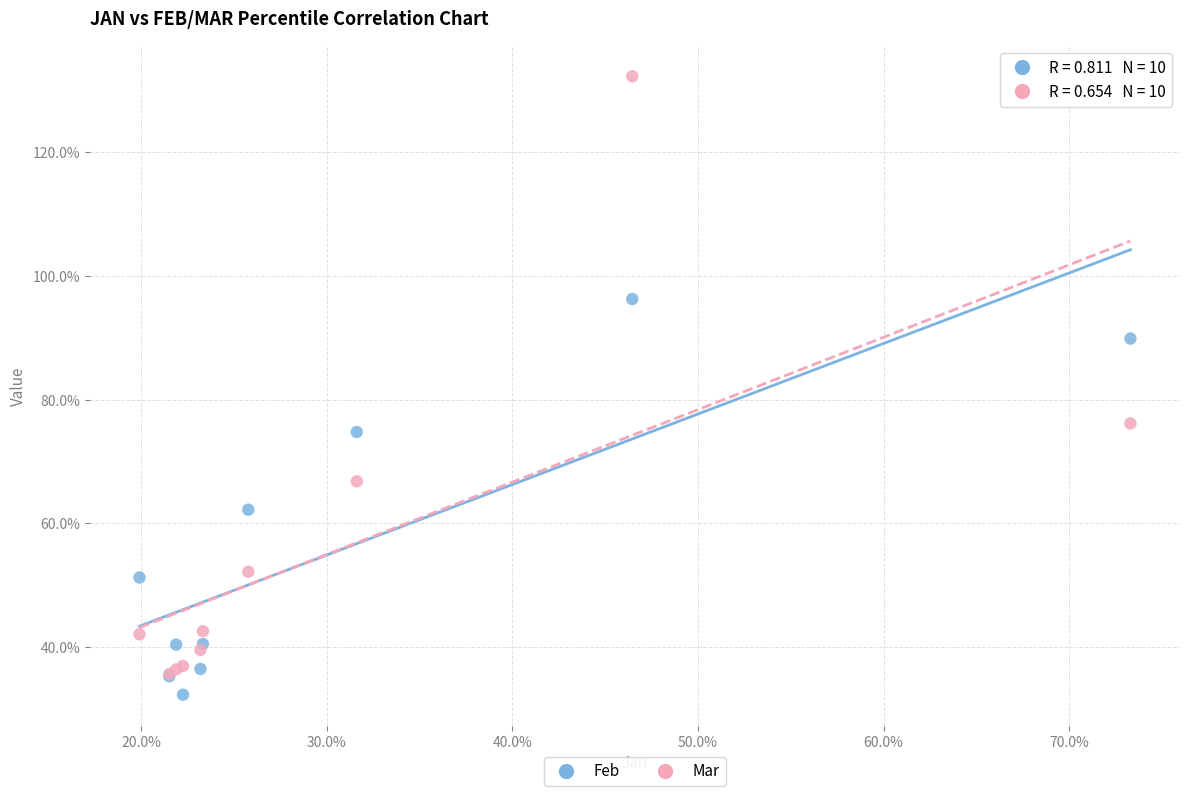

What are all the series names shown in the legend?

Feb, Mar